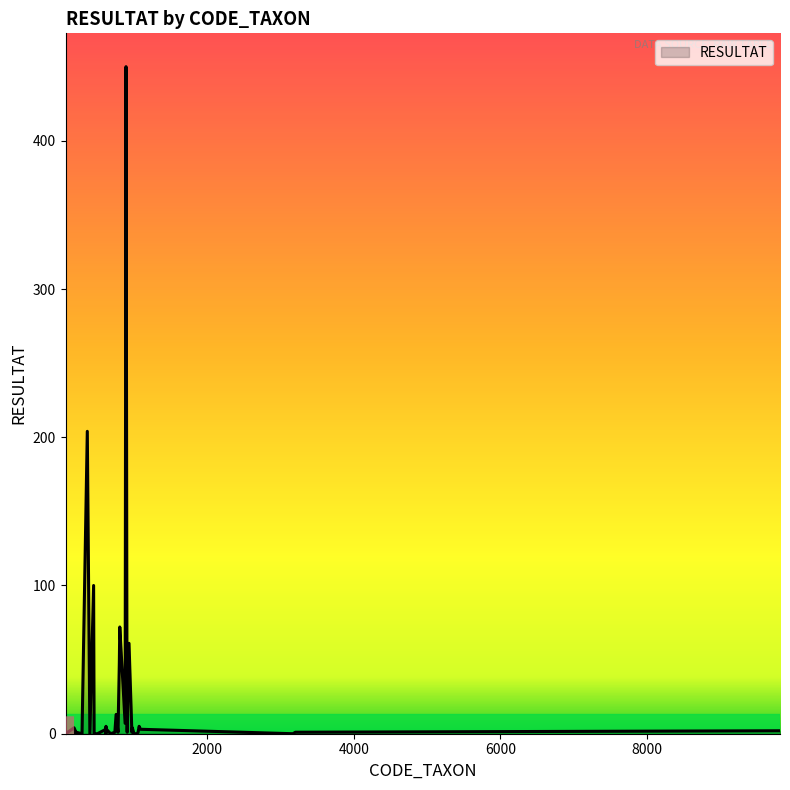

What is the greatest value displayed?

450